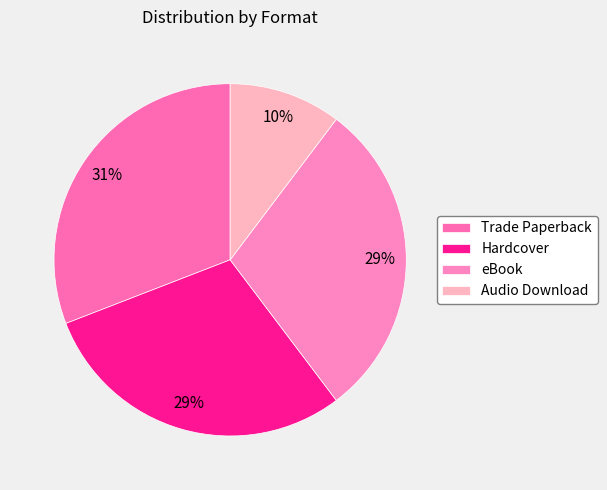

Which category has the biggest portion of the pie?

Trade Paperback